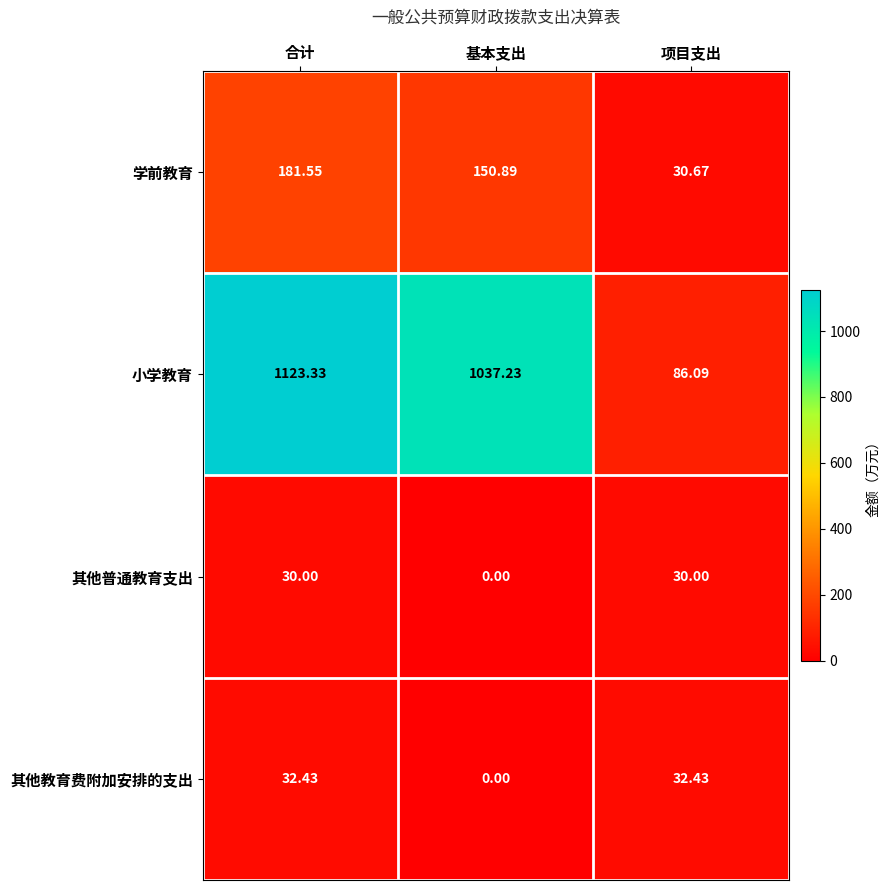

Which category has the lowest value in the 其他教育费附加安排的支出 series?

基本支出